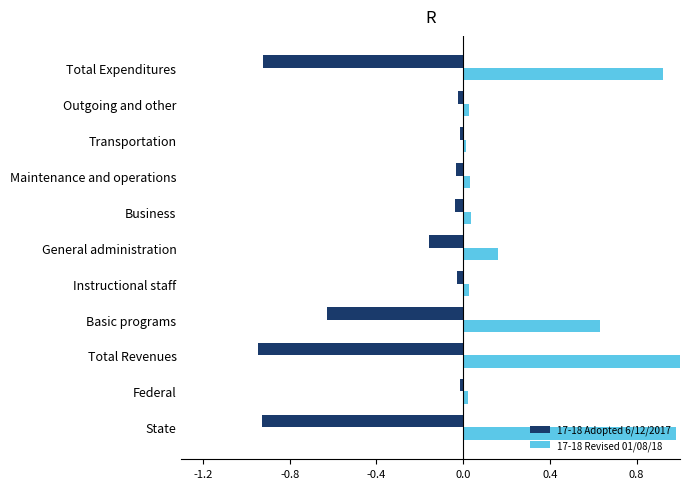

What is the average value of the 17-18 Revised 01/08/18 series?

0.3